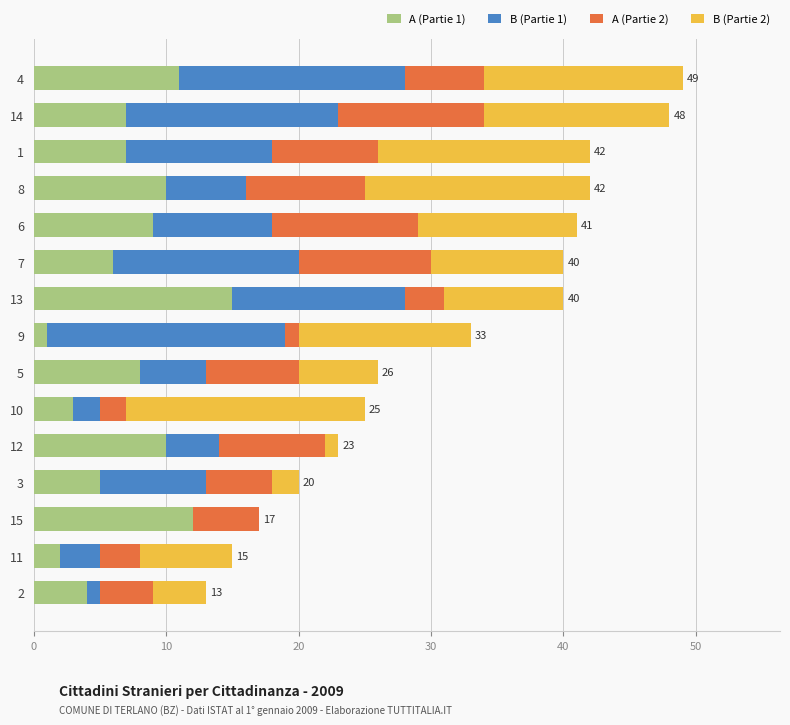

The A (Partie 1) series shows 9 at 13. True or false?

False